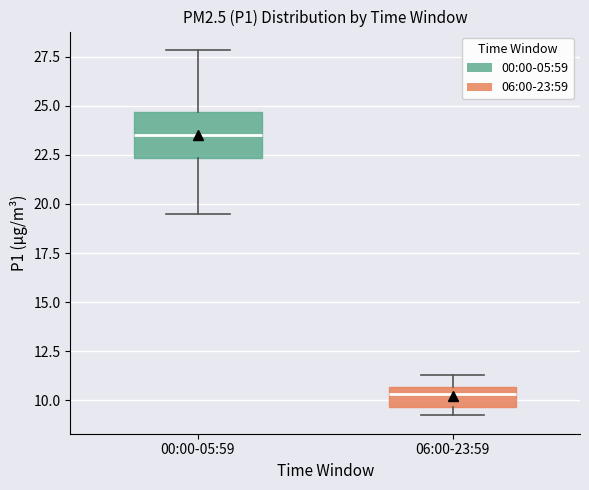

Reading left to right, transcribe this box plot: for each box, give where its median line is, the range the box spans, and where its two whiskers end, as read against the y-axis. The values are not printed on the chart, so give them approximately, as read against the axis.

00:00-05:59: median 23.5, box 22.5 to 24.5, whiskers 19.5 to 28.0
06:00-23:59: median 10.5 (inside the box), box 9.5 to 10.5, whiskers 9.0 to 11.5